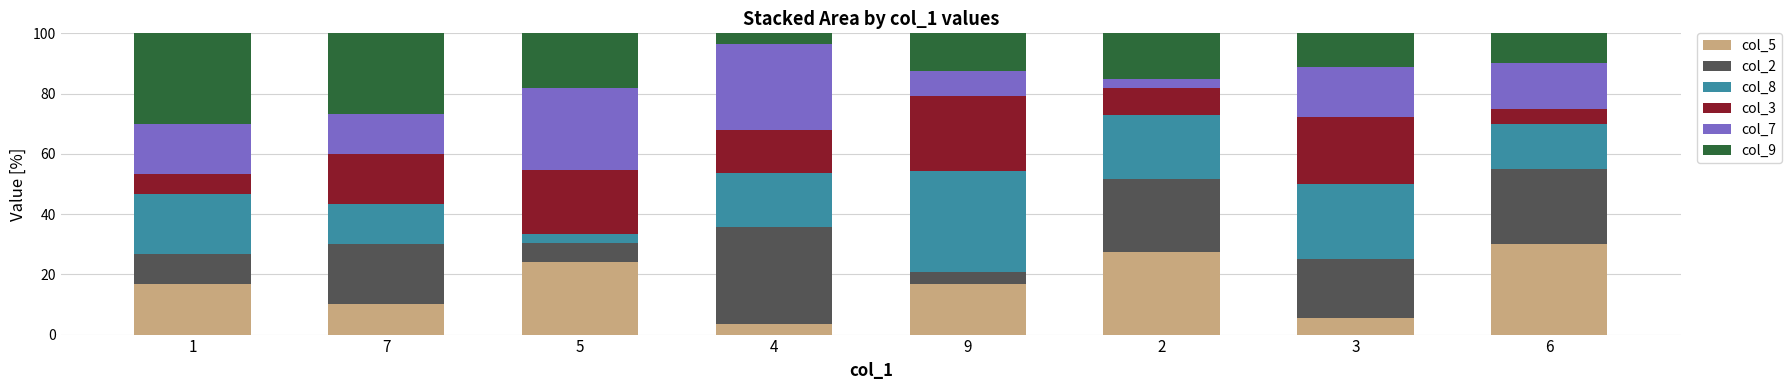

What is the highest value of the col_5 series?

30.0